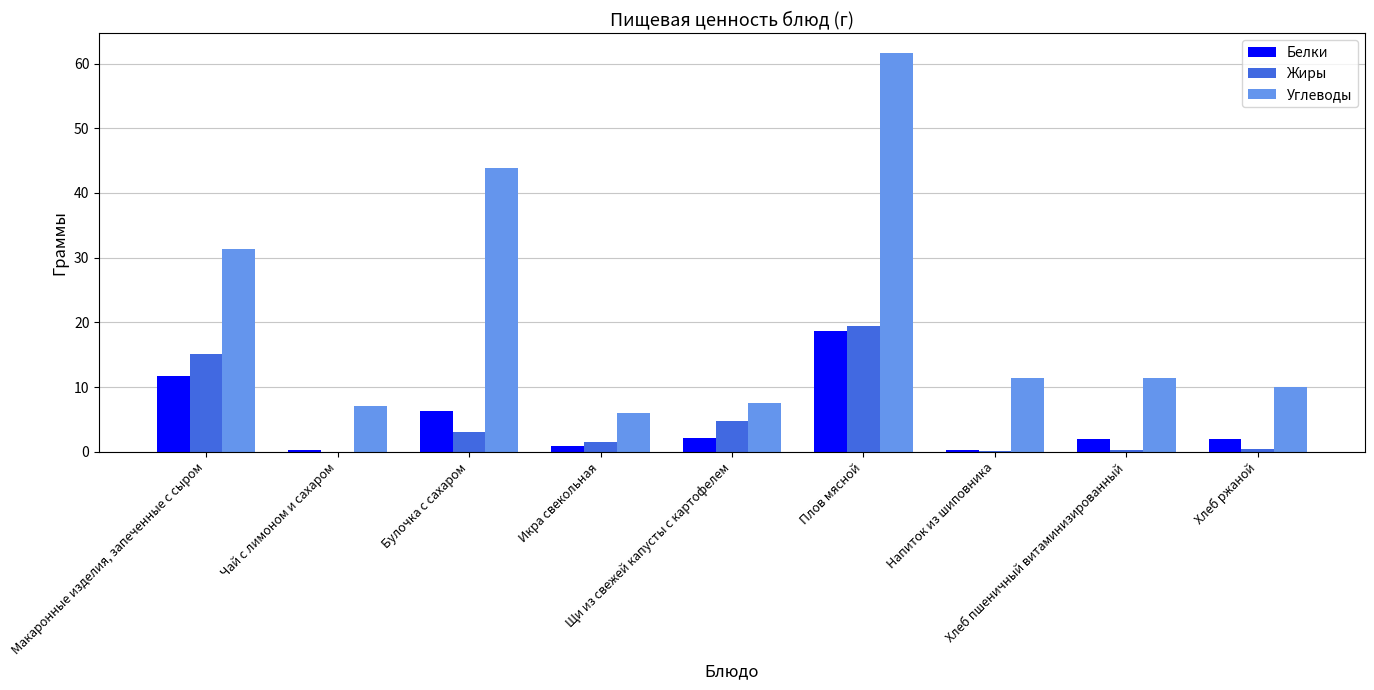

What is the sum of the Углеводы values at Чай с лимоном и сахаром and Булочка с сахаром?

51.1